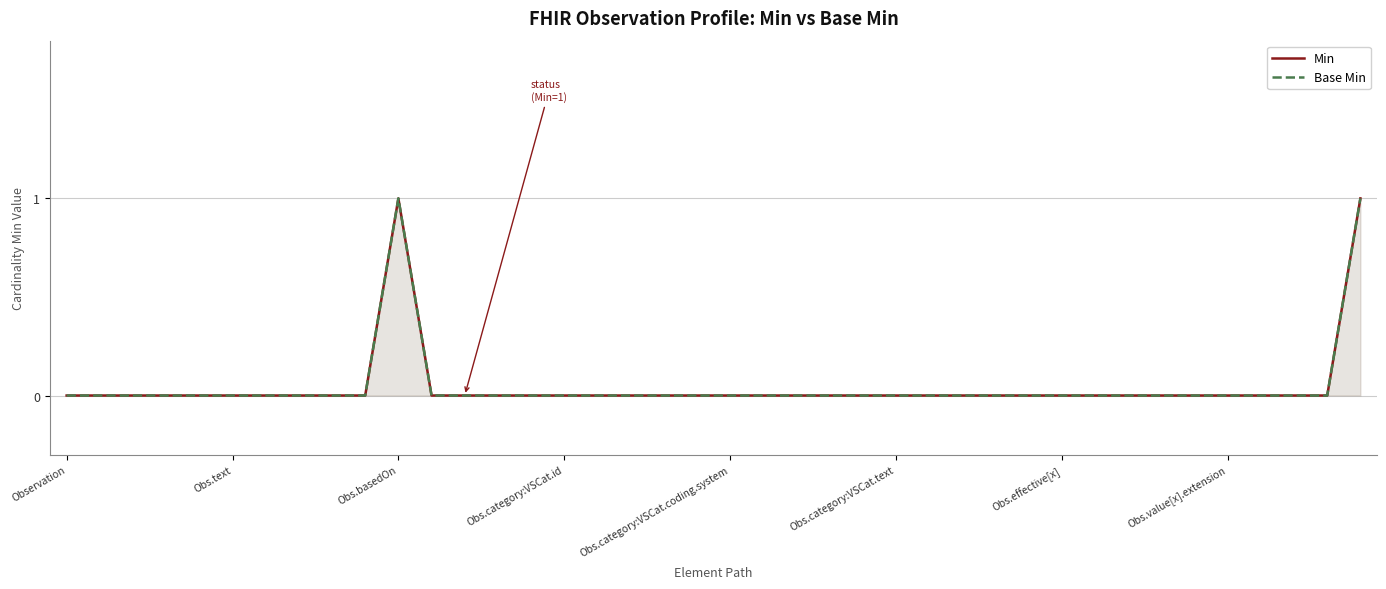

How many data points does each series have?

40